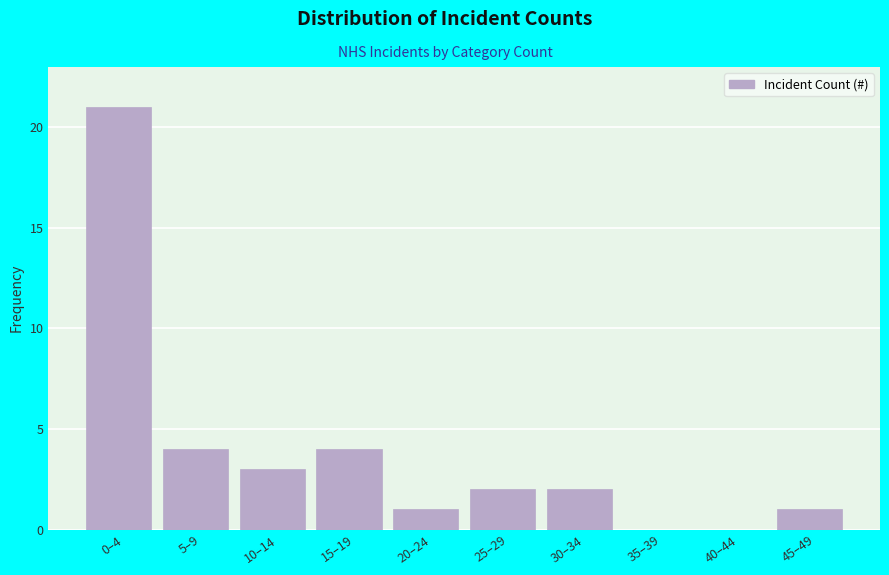

Reading left to right, what are all the values shown in this chart?

0–4=21	5–9=4	10–14=3	15–19=4	20–24=1	25–29=2	30–34=2	35–39=0	40–44=0	45–49=1